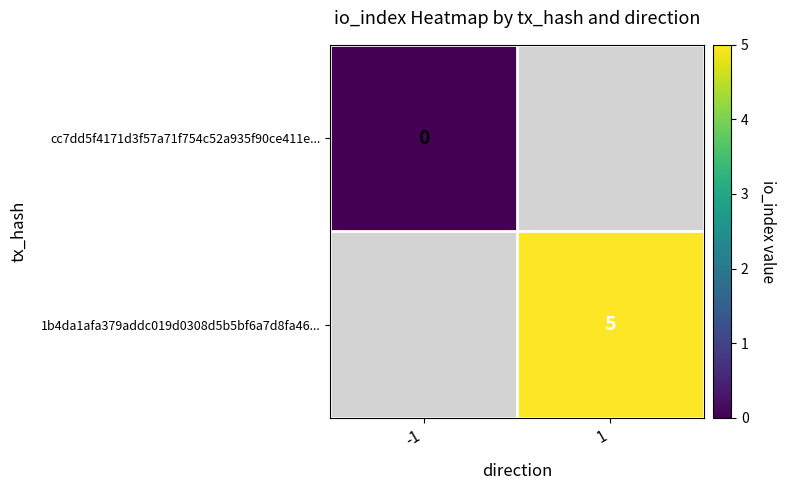

The 1b4da1afa379addc019d0308d5b5bf6a7d8fa46... series shows 5 at 1. True or false?

True